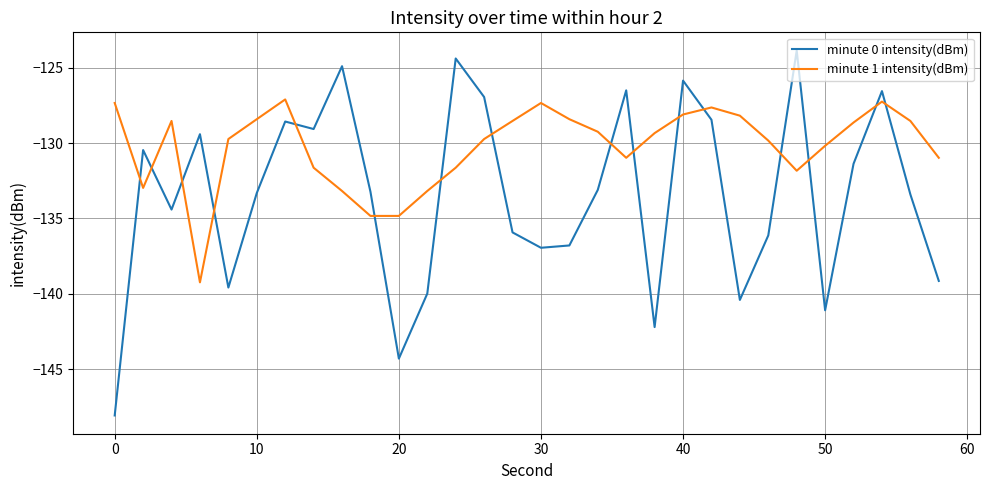

What is the minimum value for minute 1 intensity(dBm)?

-139.2